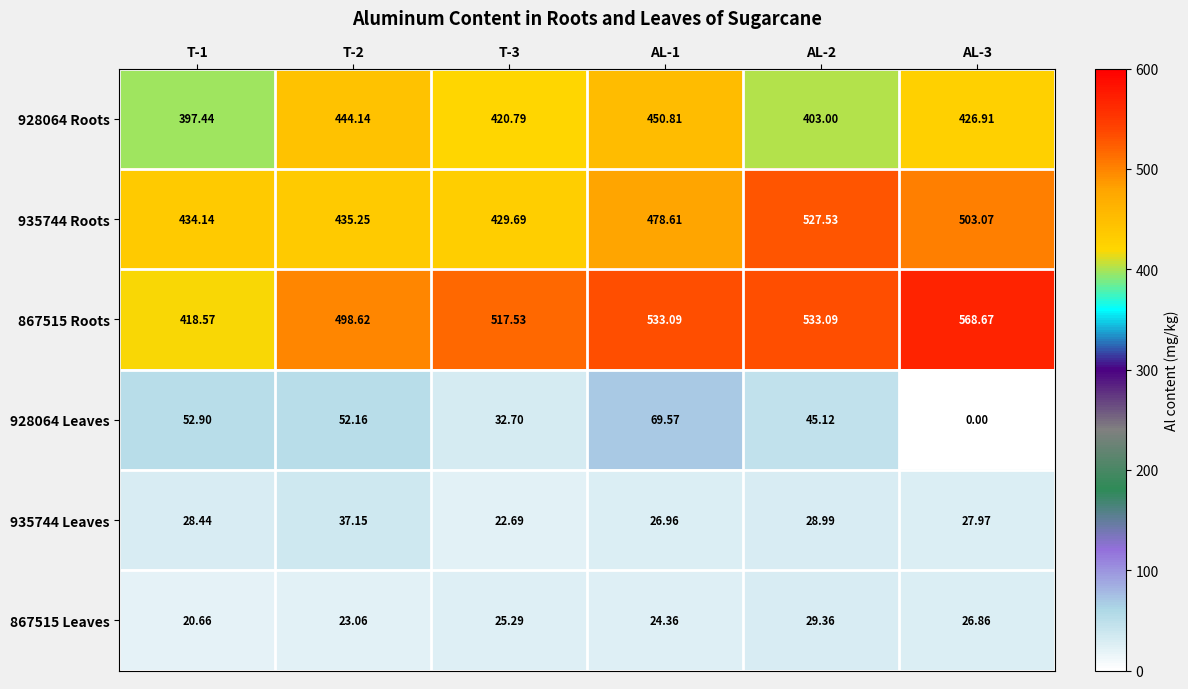

Is the value of 928064 Roots at AL-2 greater than the value of 867515 Leaves at T-2?

Yes